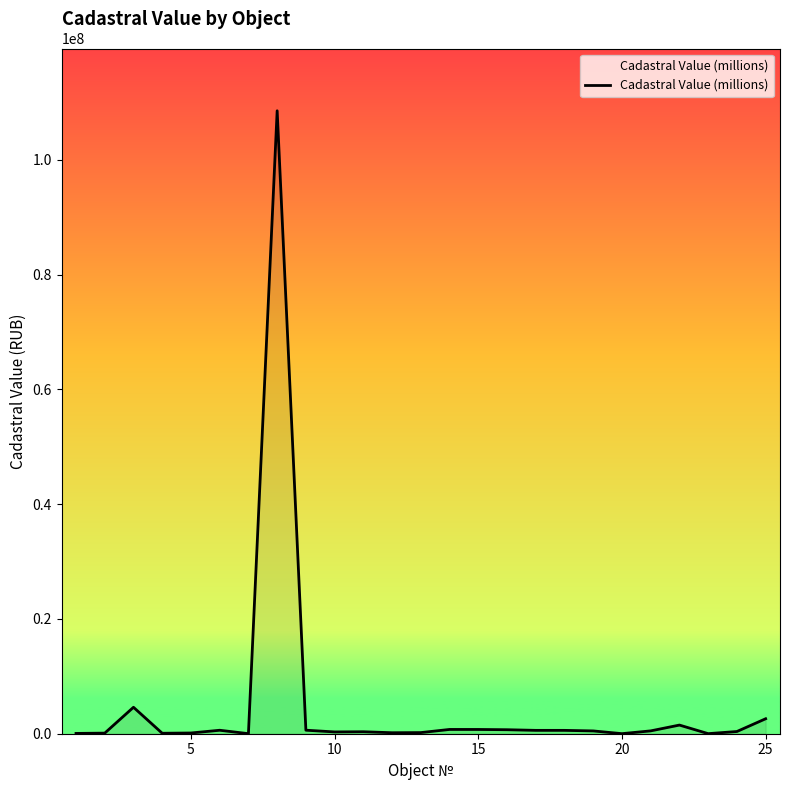

What is the difference between the maximum and minimum values?

108528357.5